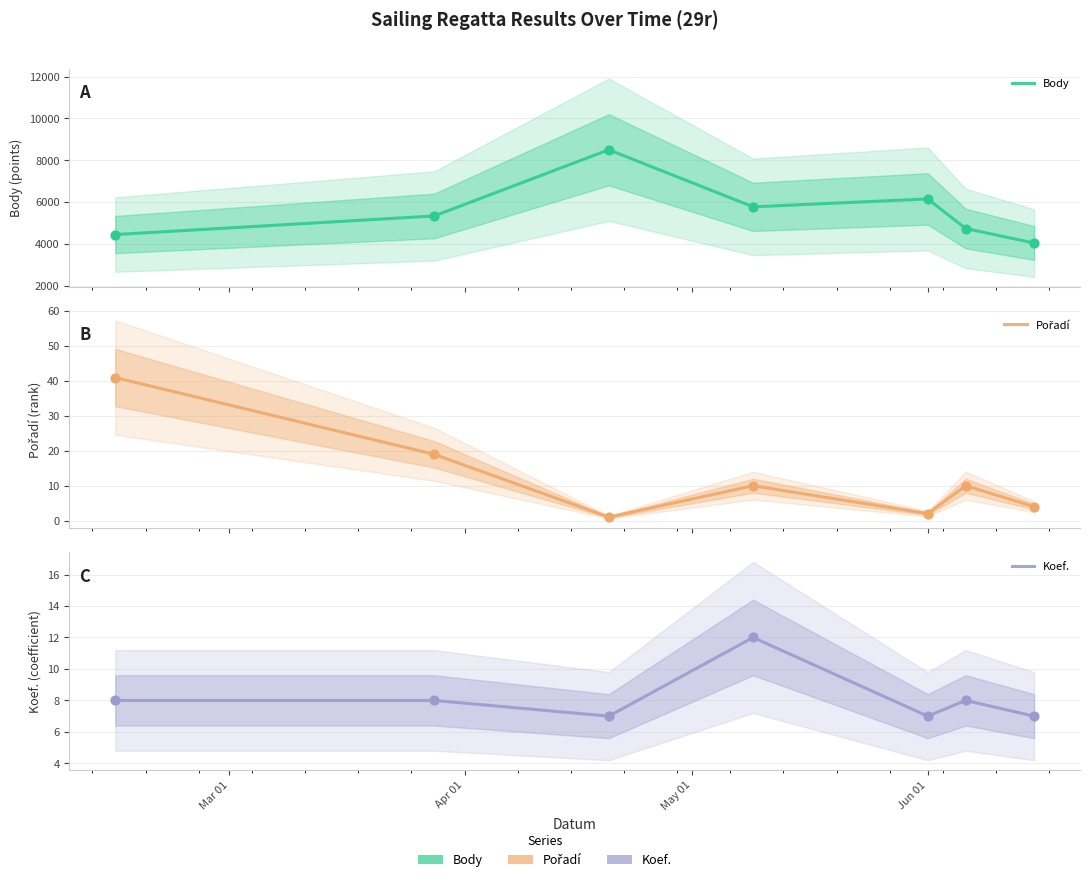

Which series has the widest spread of Y values?

Body